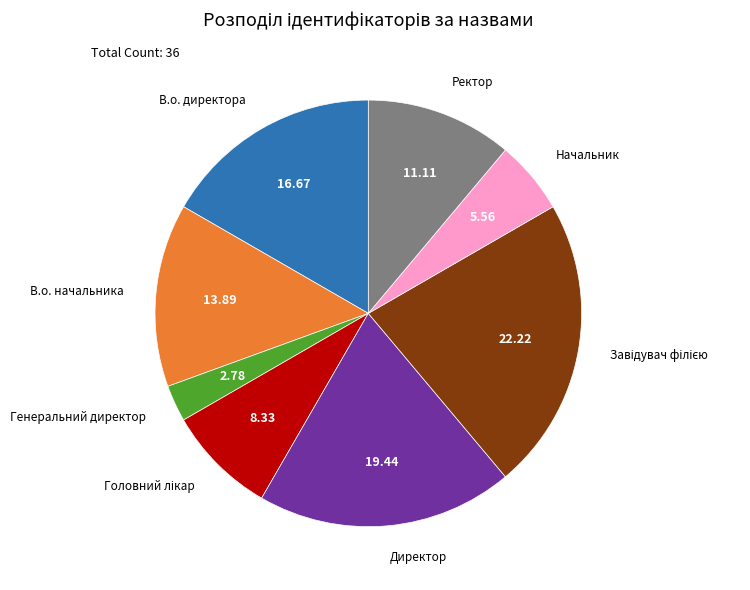

Which slice is the smallest?

Генеральний директор